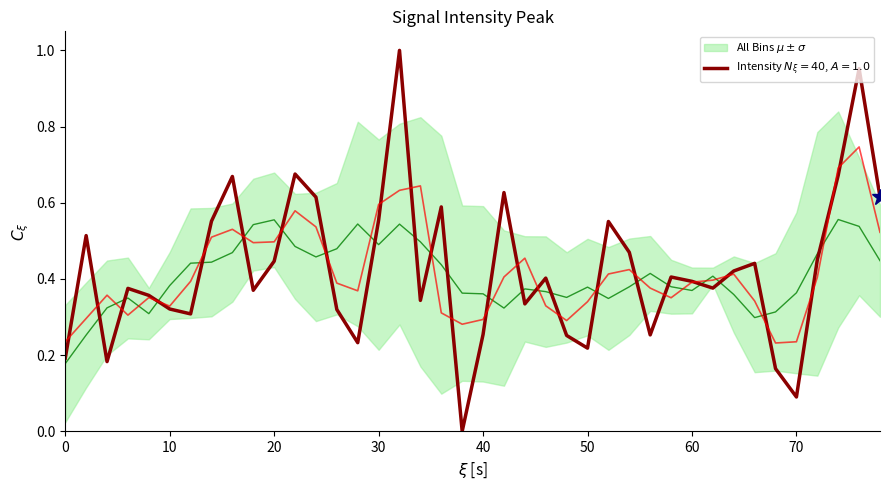

How many interior local peaks (higher than both neighbors) does the data have?

12